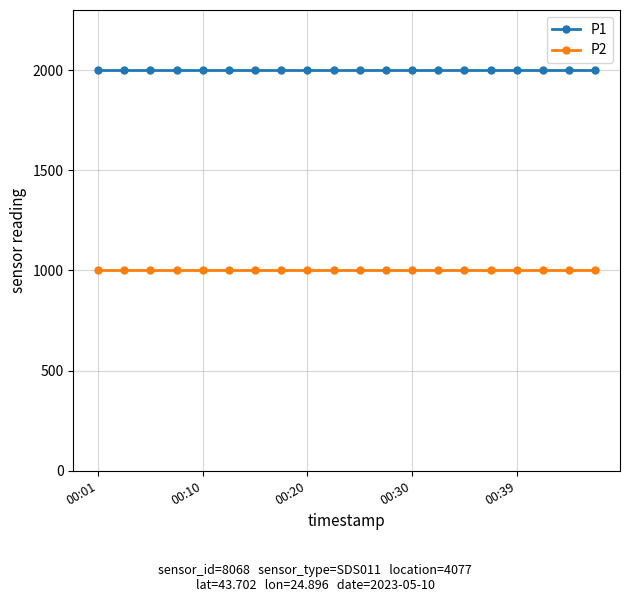

Does the chart have visible grid lines?

Yes